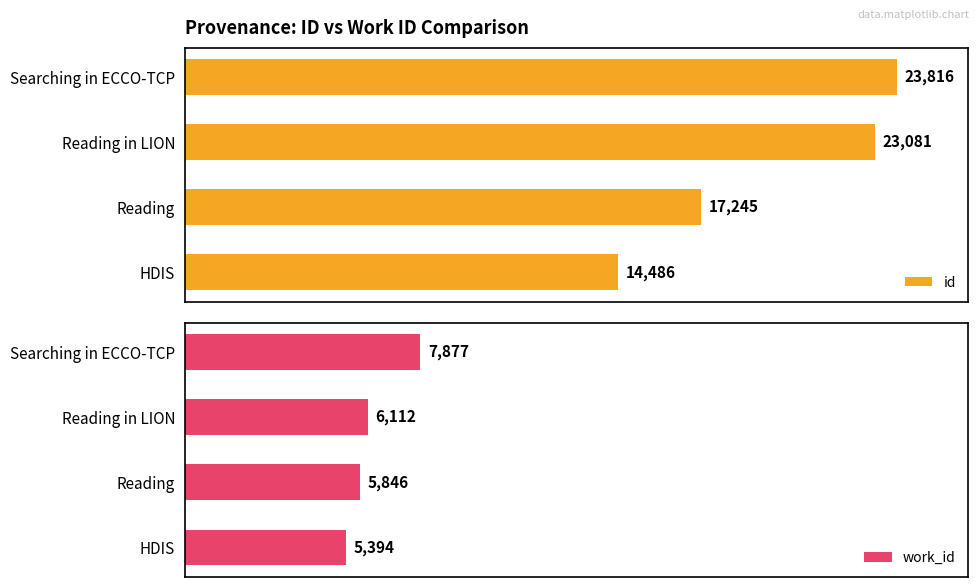

Rank the series by their maximum value, from lowest to highest.

work_id, id